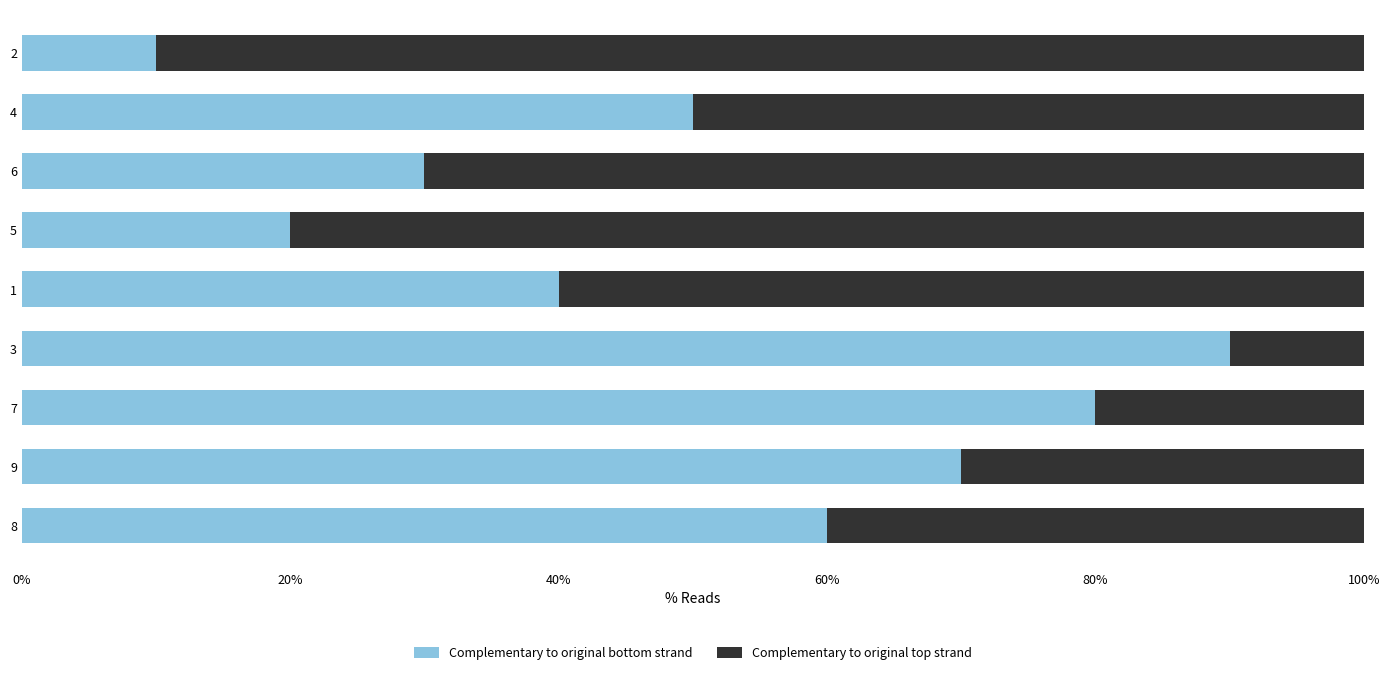

What is the total value across all series at 2?

100